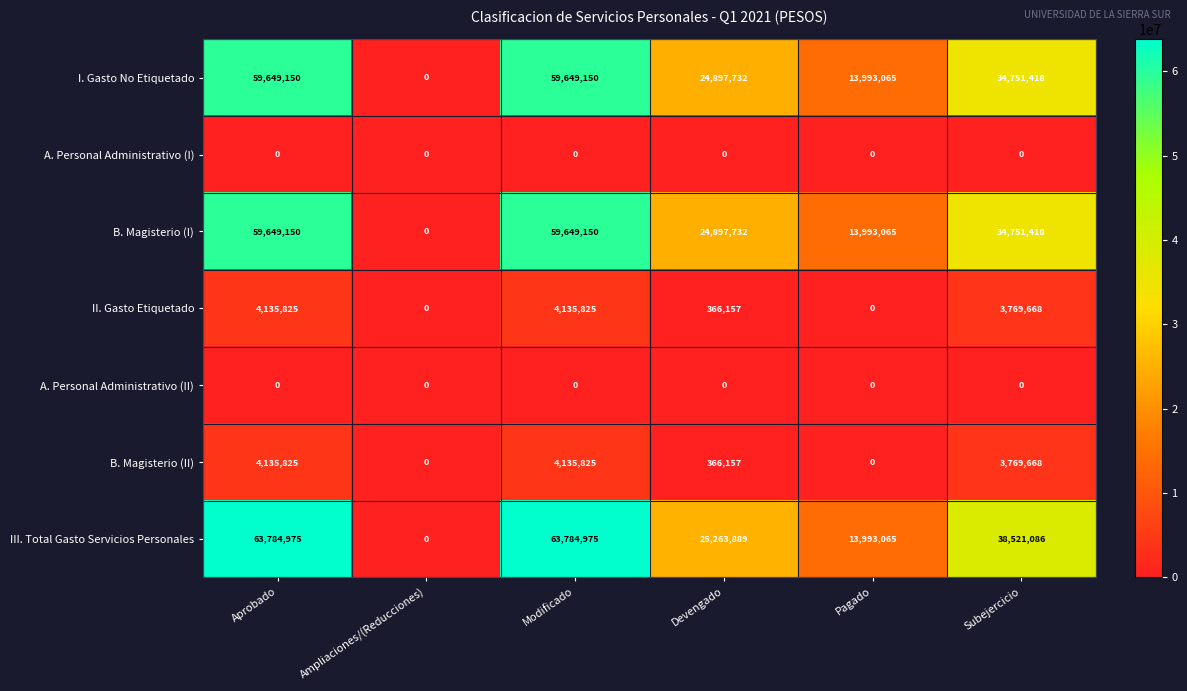

What is the difference between the III. Total Gasto Servicios Personales values at Modificado and Devengado?

38521086